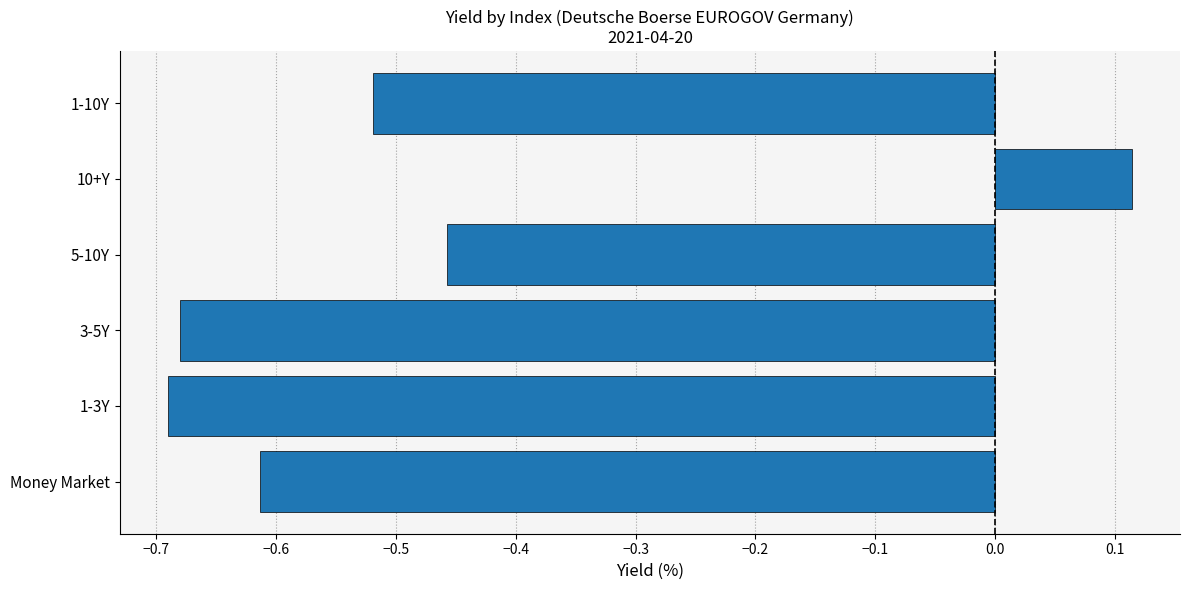

Does the chart contain stacked bars?

No